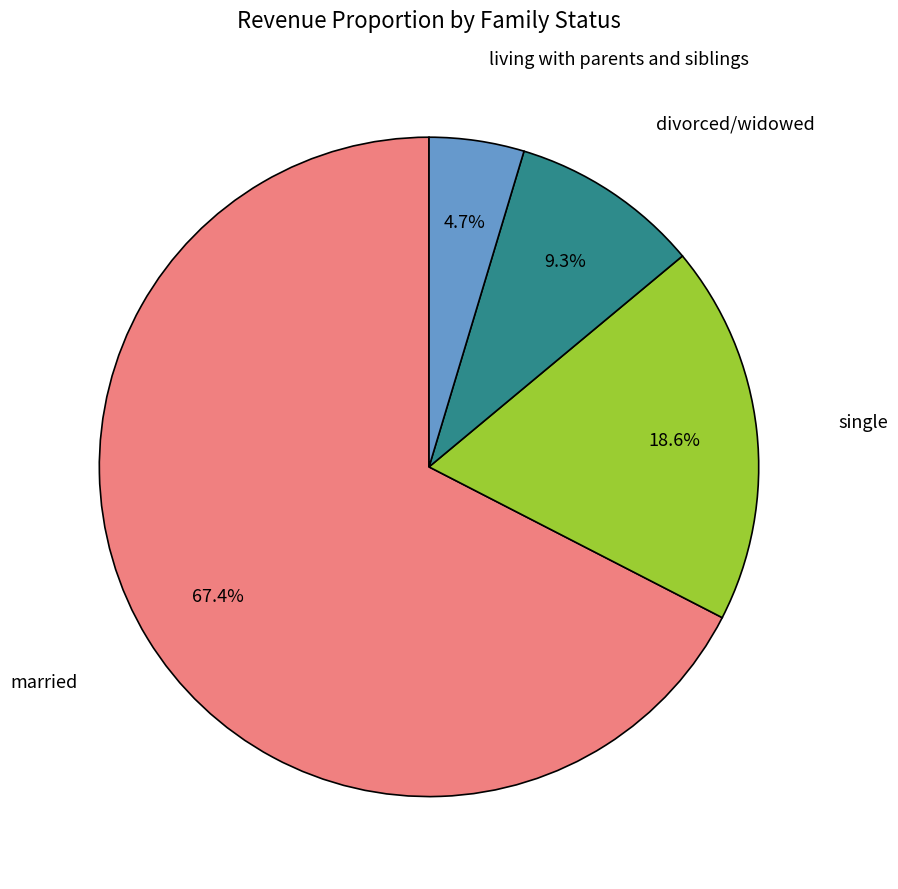

Is there a majority slice in this chart?

Yes